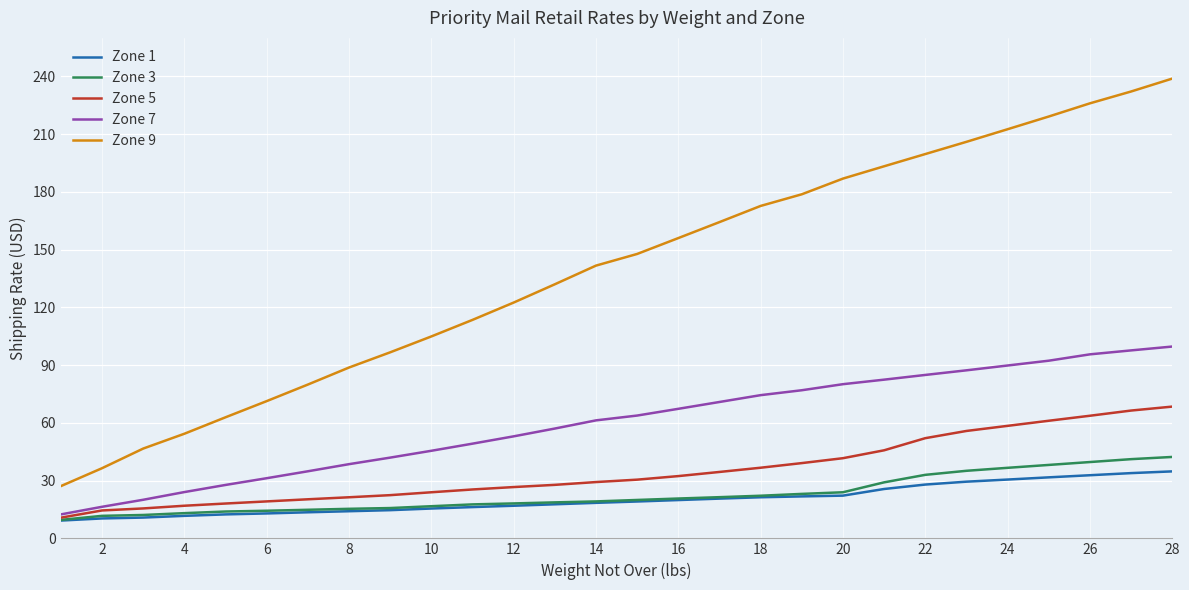

Which series has the widest spread of values?

Zone 9